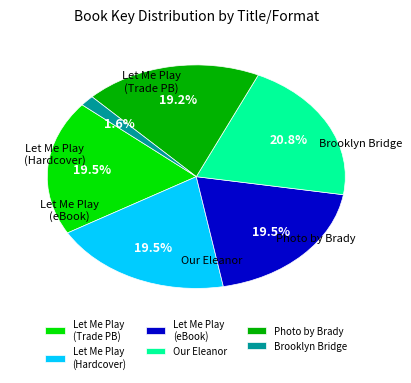

Is Brooklyn Bridge the majority of the pie?

No